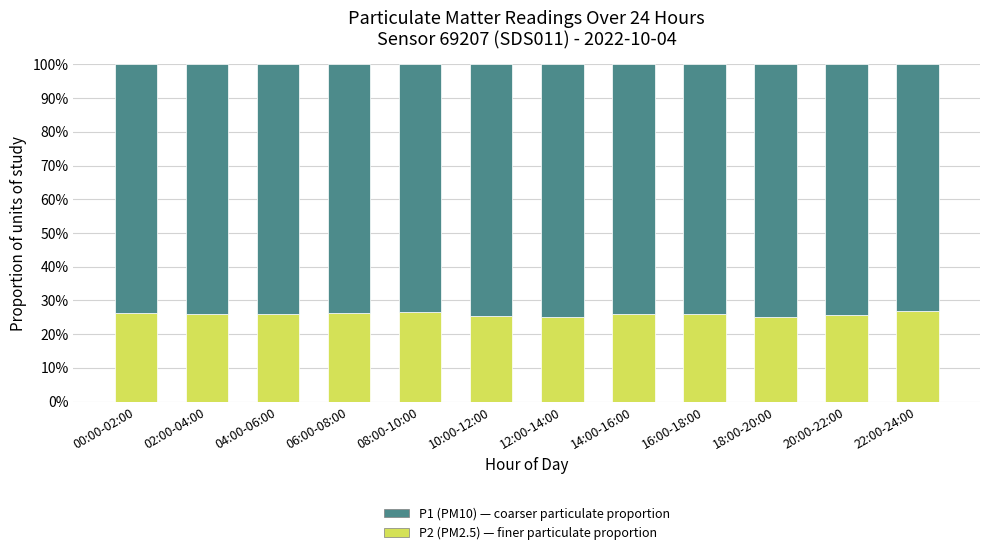

What is the total value across all series at 22:00-24:00?

1.0